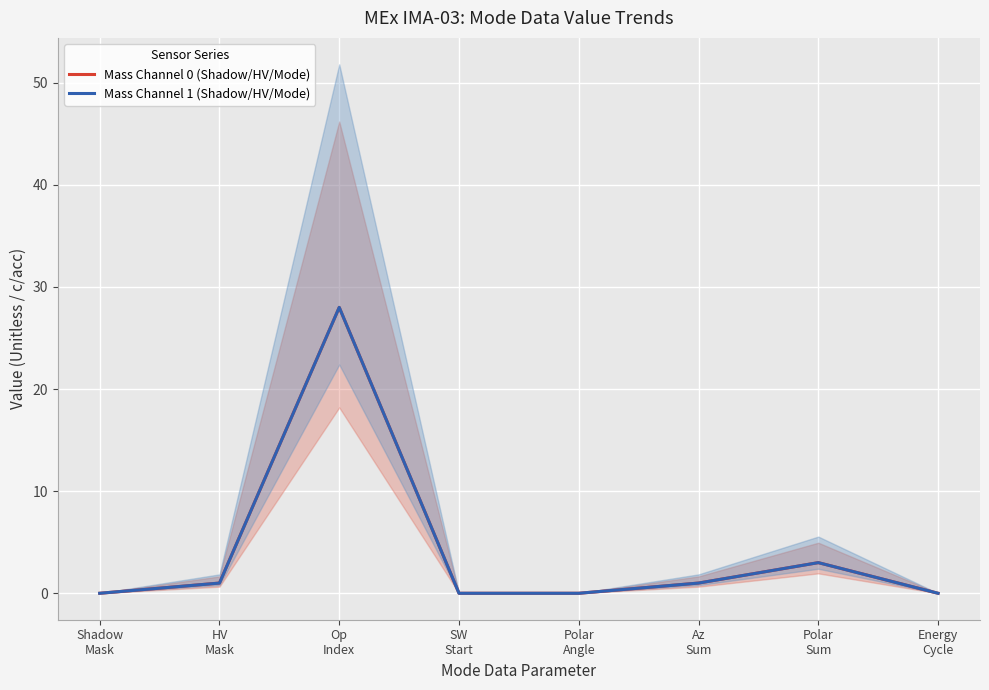

Between Shadow
Mask and Polar
Sum, which series saw the biggest shift?

Mass Channel 0 (Shadow/HV/Mode)